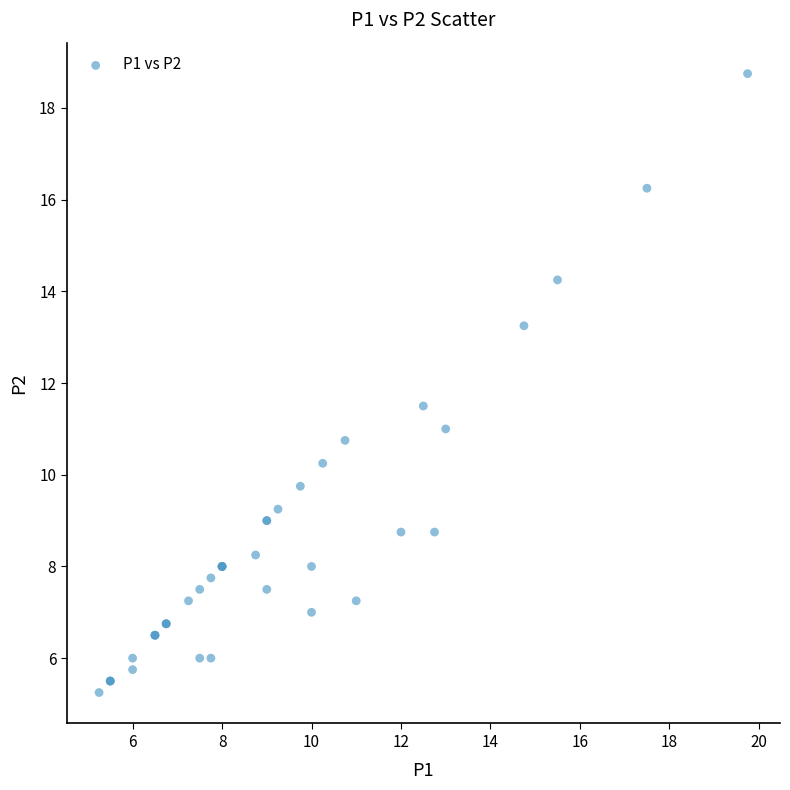

What Y value in the scatter plot is closest to 12?

11.5